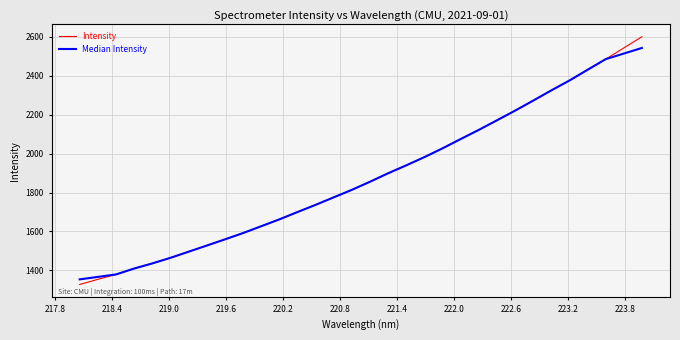

What is the difference between the maximum and minimum values in the Intensity series?

1274.0